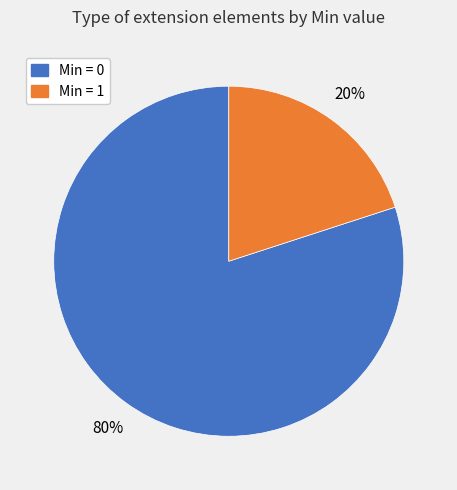

Is the sum of Min = 1 and Min = 0 greater than half?

Yes